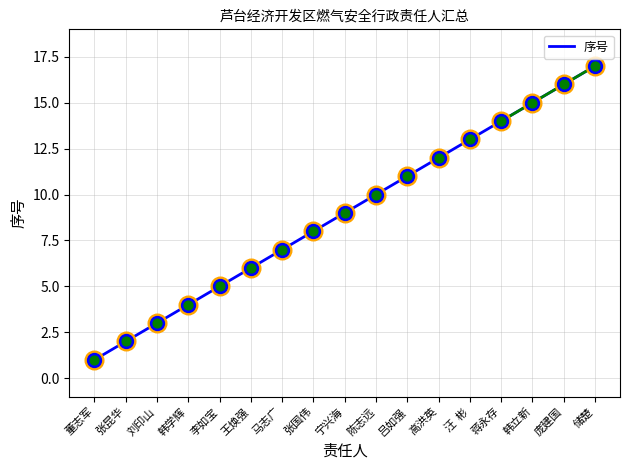

What is the ratio of the value at 李如宝 to the value at 韩学辉?

1.2